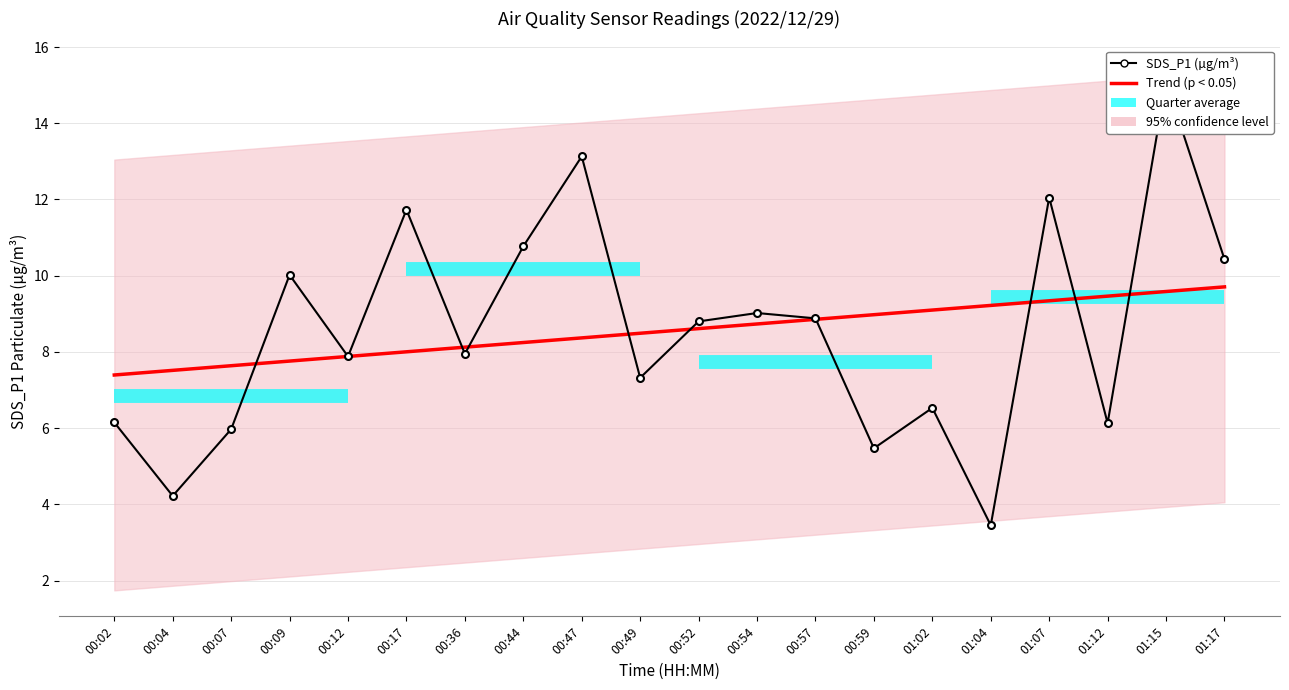

Where does the Trend (p < 0.05) series first go above 8?

00:17